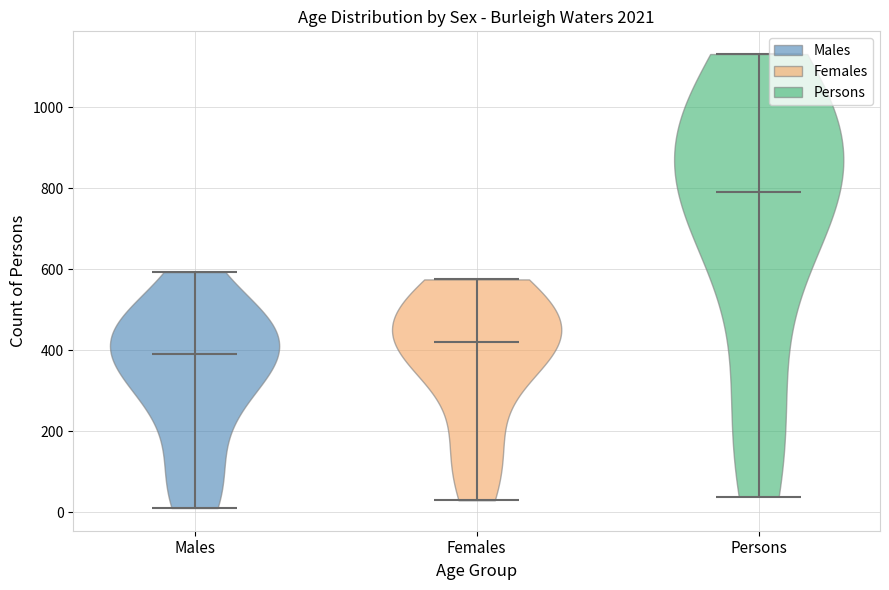

Reading left to right, read every violin against the y-axis: where its median line is, and the lowest and highest points it reaches. The values are not printed on the chart, so give them approximately, as read against the axis.

Males: median line 400, lowest point 20, highest point 600
Females: median line 420, lowest point 40, highest point 580
Persons: median line 800, lowest point 40, highest point 1140